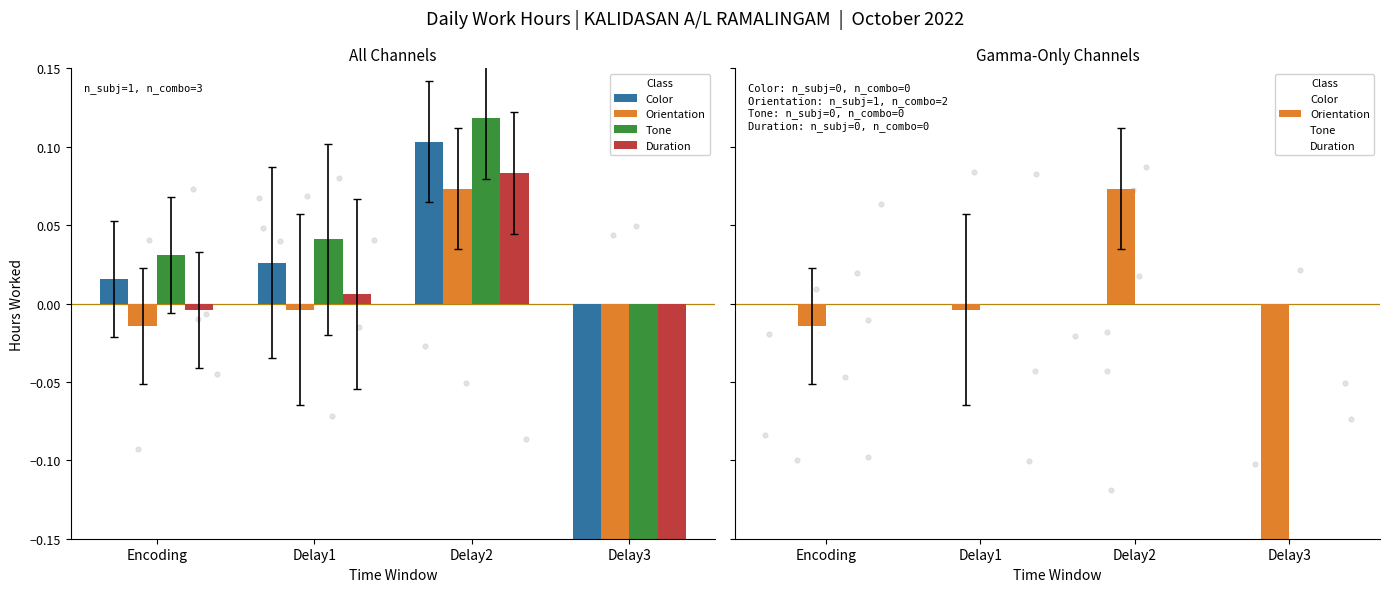

What is the total value across all series at Delay2?

0.1